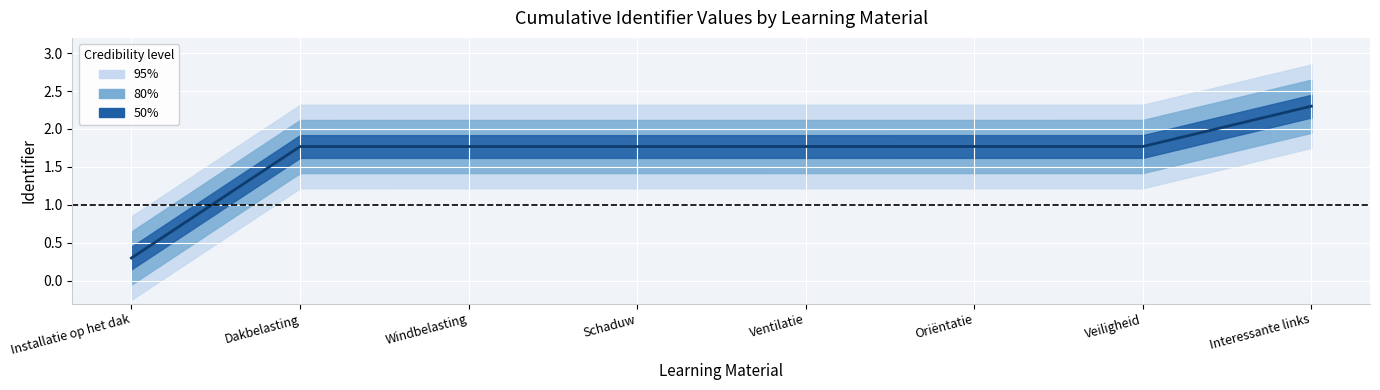

What position from the right is Ventilatie?

4